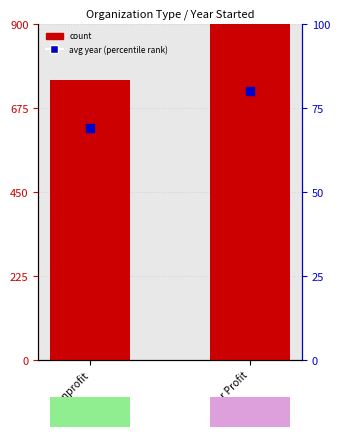

What is the total value across all series at Nonprofit?

819.1